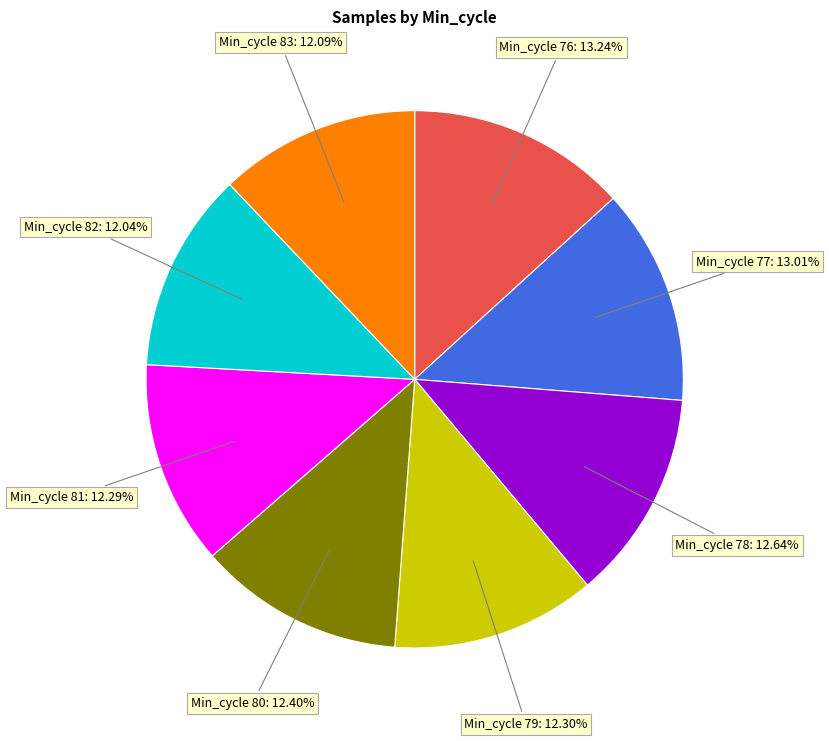

Is there a majority slice in this chart?

No